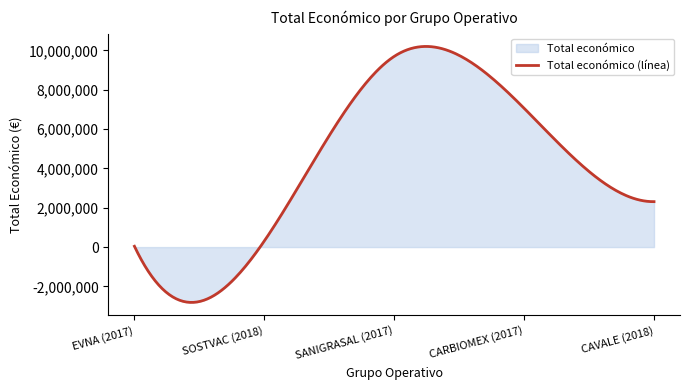

The value at SANIGRASAL (2017) is 9695285. True or false?

True